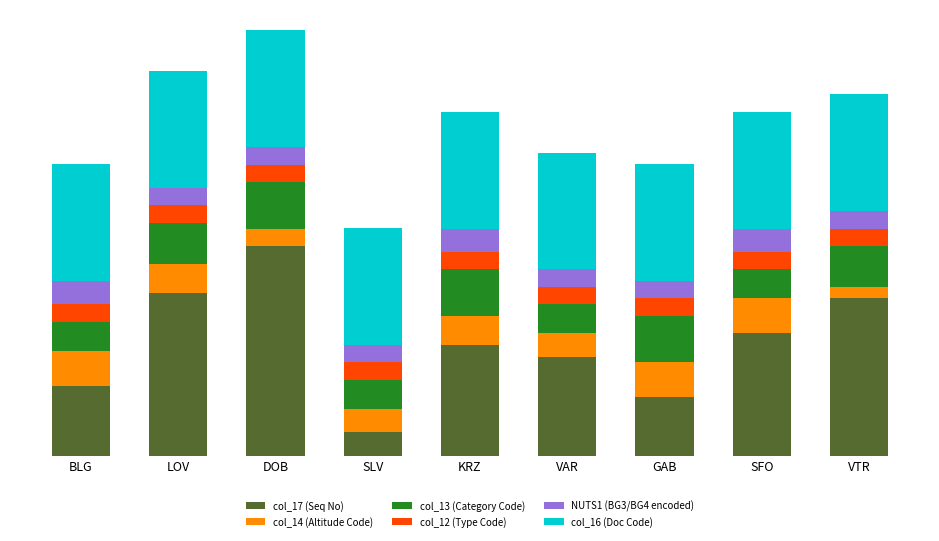

At how many categories does at least one series exceed 5?

9